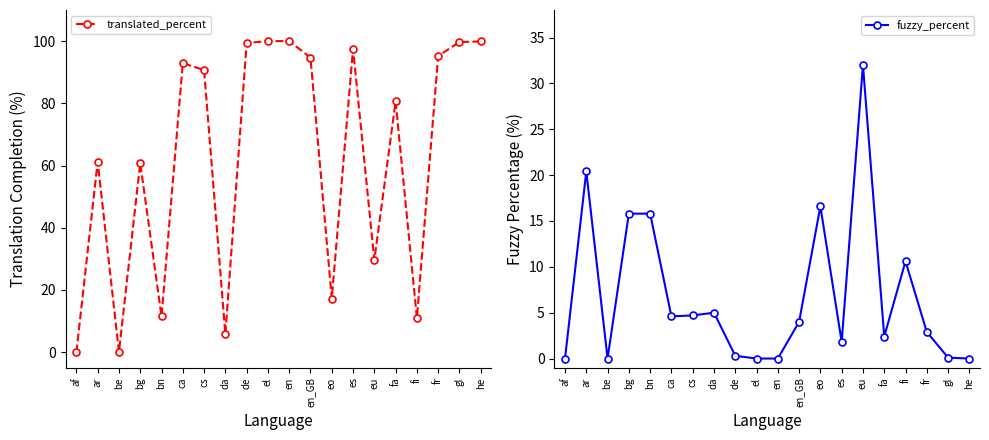

How many data points in fuzzy_percent are less than 4?

10